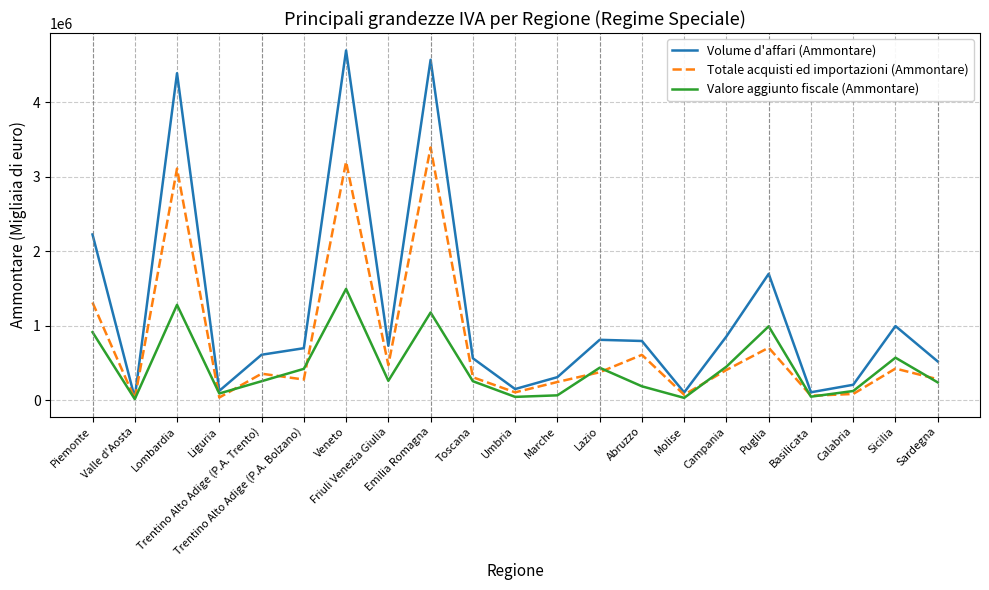

What is the difference between the maximum and second lowest values in the Volume d'affari (Ammontare) series?

4592100